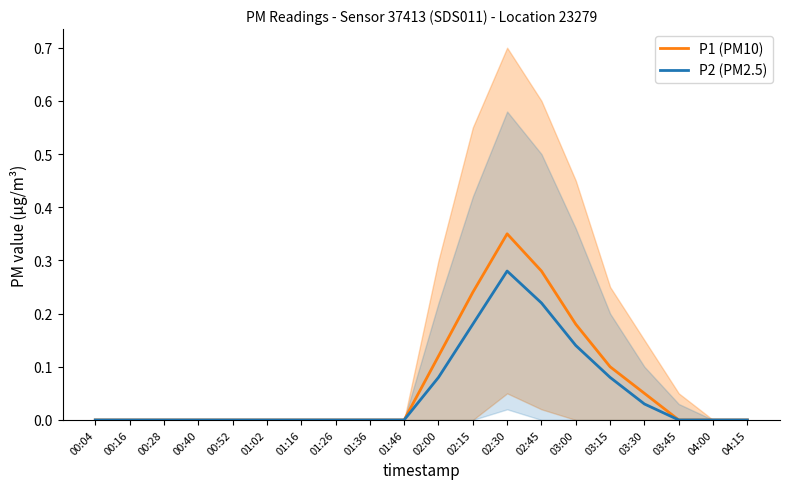

Reading right to left, transcribe all the data shown in this chart.

P1 (PM10): 0.0	0.0	0.0	0.1	0.1	0.2	0.3	0.3	0.2	0.1	0.0	0.0	0.0	0.0	0.0	0.0	0.0	0.0	0.0	0.0
P2 (PM2.5): 0.0	0.0	0.0	0.0	0.1	0.1	0.2	0.3	0.2	0.1	0.0	0.0	0.0	0.0	0.0	0.0	0.0	0.0	0.0	0.0